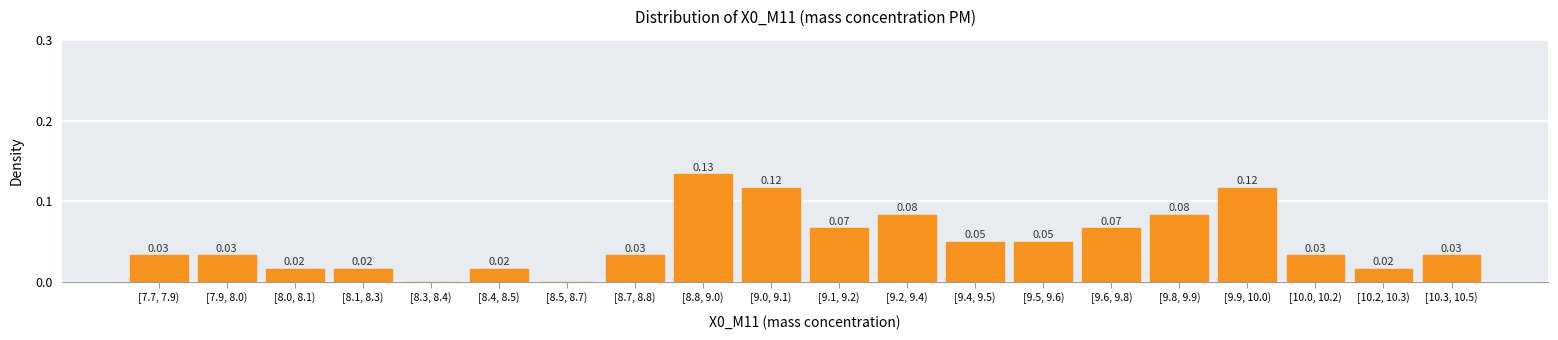

Between [9.6, 9.8) and [9.4, 9.5), which is larger?

[9.6, 9.8)